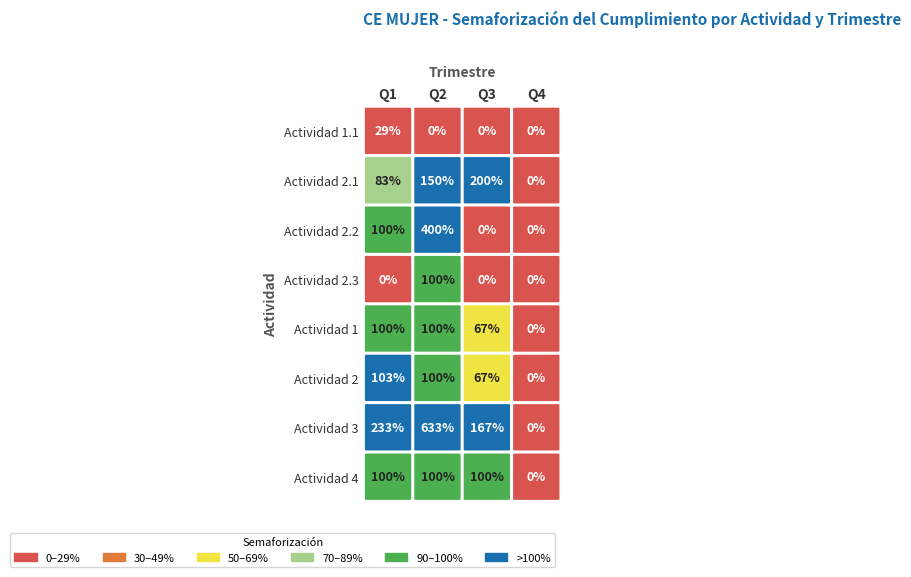

Reading left to right, extract all data points from this chart.

Actividad 1.1: 0.3	0.0	0.0	0.0
Actividad 2.1: 0.8	1.5	2.0	0.0
Actividad 2.2: 1.0	4.0	0.0	0.0
Actividad 2.3: 0.0	1.0	0.0	0.0
Actividad 1: 1.0	1.0	0.7	0.0
Actividad 2: 1.0	1.0	0.7	0.0
Actividad 3: 2.3	6.3	1.7	0.0
Actividad 4: 1.0	1.0	1.0	0.0